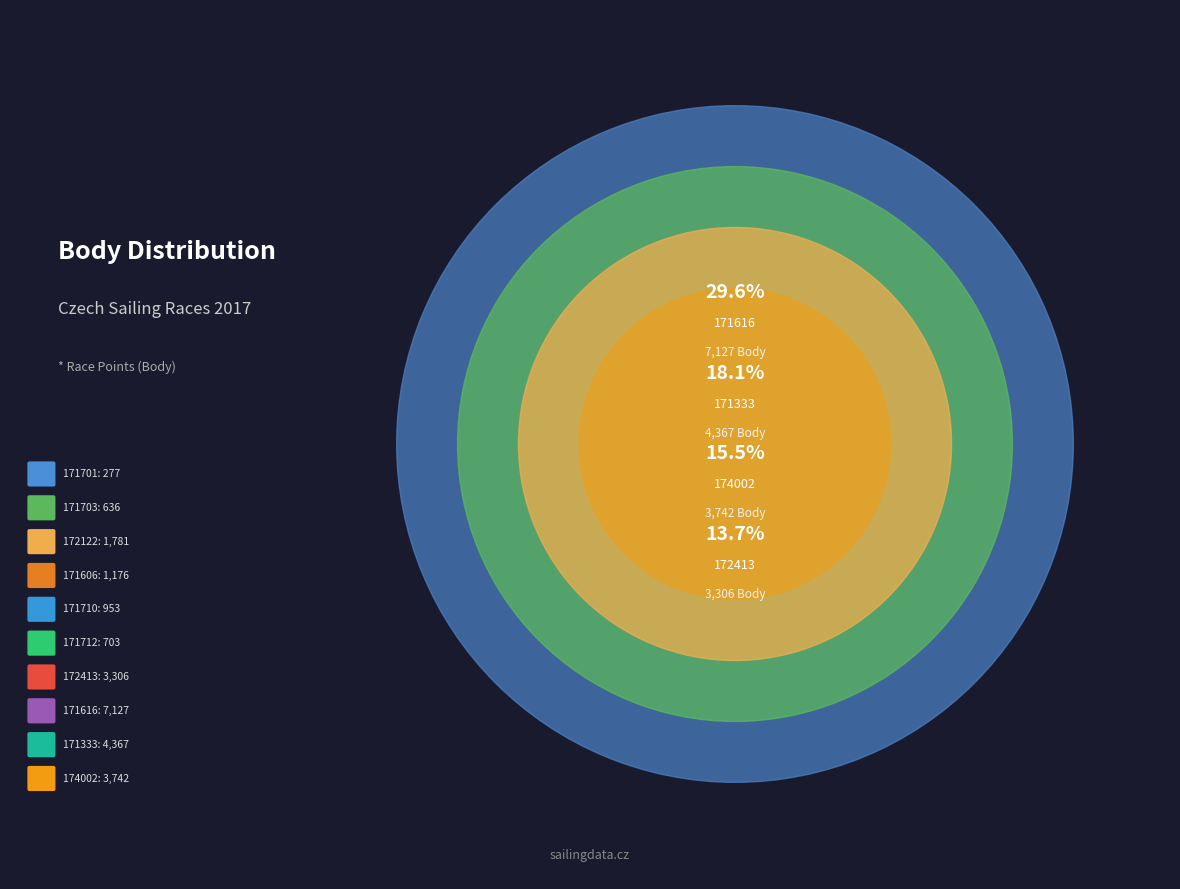

To the nearest percent, what is the difference between the largest and smallest slice percentages?

28%